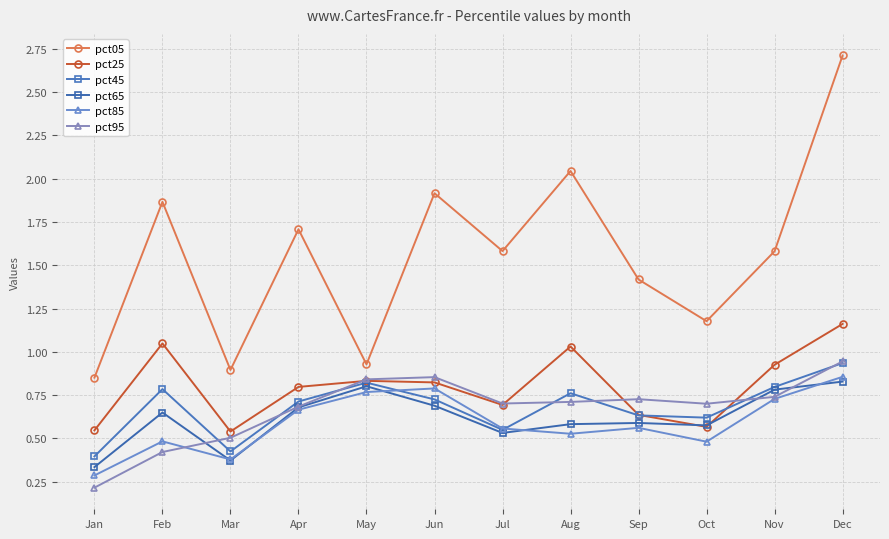

Reading right to left, list all the values displayed in this chart.

pct05: Dec=2.7	Nov=1.6	Oct=1.2	Sep=1.4	Aug=2.0	Jul=1.6	Jun=1.9	May=0.9	Apr=1.7	Mar=0.9	Feb=1.9	Jan=0.9
pct25: Dec=1.2	Nov=0.9	Oct=0.6	Sep=0.6	Aug=1.0	Jul=0.7	Jun=0.8	May=0.8	Apr=0.8	Mar=0.5	Feb=1.0	Jan=0.5
pct45: Dec=0.9	Nov=0.8	Oct=0.6	Sep=0.6	Aug=0.8	Jul=0.5	Jun=0.7	May=0.8	Apr=0.7	Mar=0.4	Feb=0.8	Jan=0.4
pct65: Dec=0.8	Nov=0.8	Oct=0.6	Sep=0.6	Aug=0.6	Jul=0.5	Jun=0.7	May=0.8	Apr=0.7	Mar=0.4	Feb=0.6	Jan=0.3
pct85: Dec=0.9	Nov=0.7	Oct=0.5	Sep=0.6	Aug=0.5	Jul=0.6	Jun=0.8	May=0.8	Apr=0.7	Mar=0.4	Feb=0.5	Jan=0.3
pct95: Dec=0.9	Nov=0.7	Oct=0.7	Sep=0.7	Aug=0.7	Jul=0.7	Jun=0.9	May=0.8	Apr=0.7	Mar=0.5	Feb=0.4	Jan=0.2